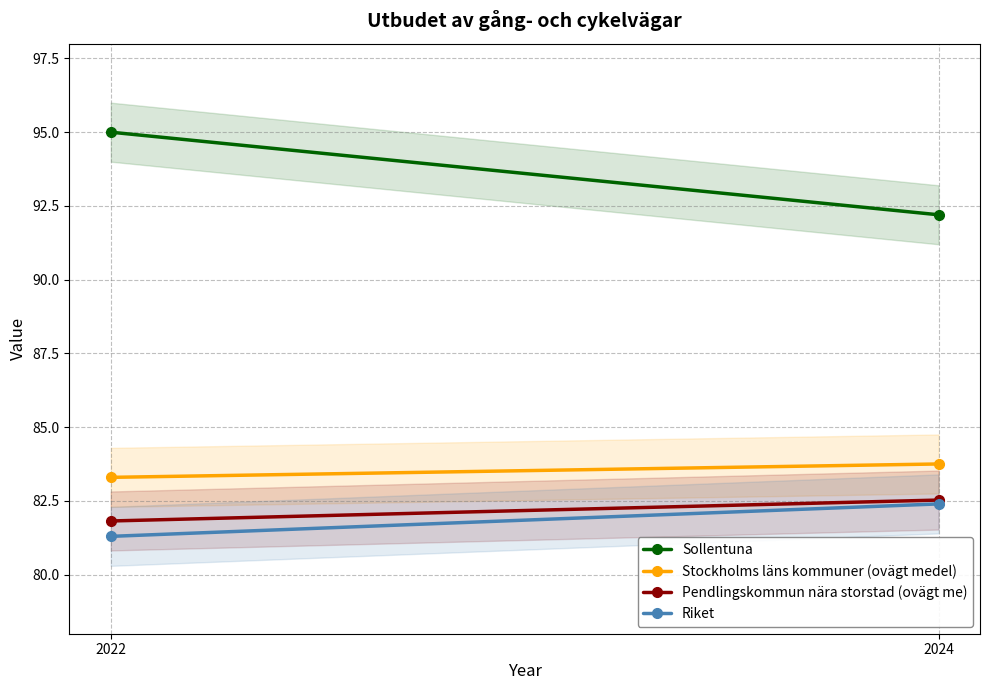

Between 2022 and 2024, which series saw the biggest shift?

Sollentuna